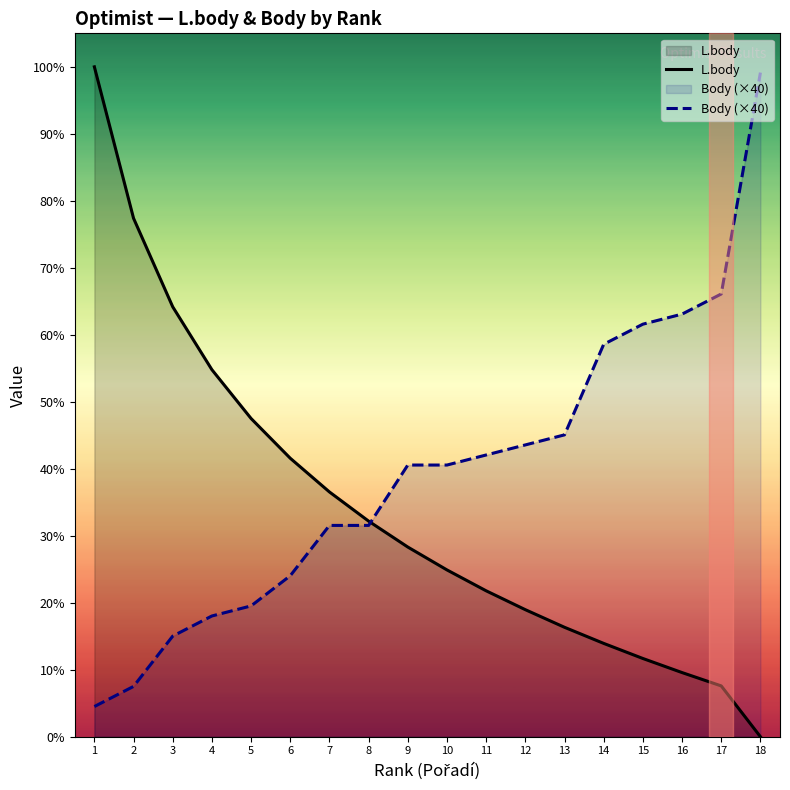

True or false: Body (×40) and L.body intersect in this chart.

True